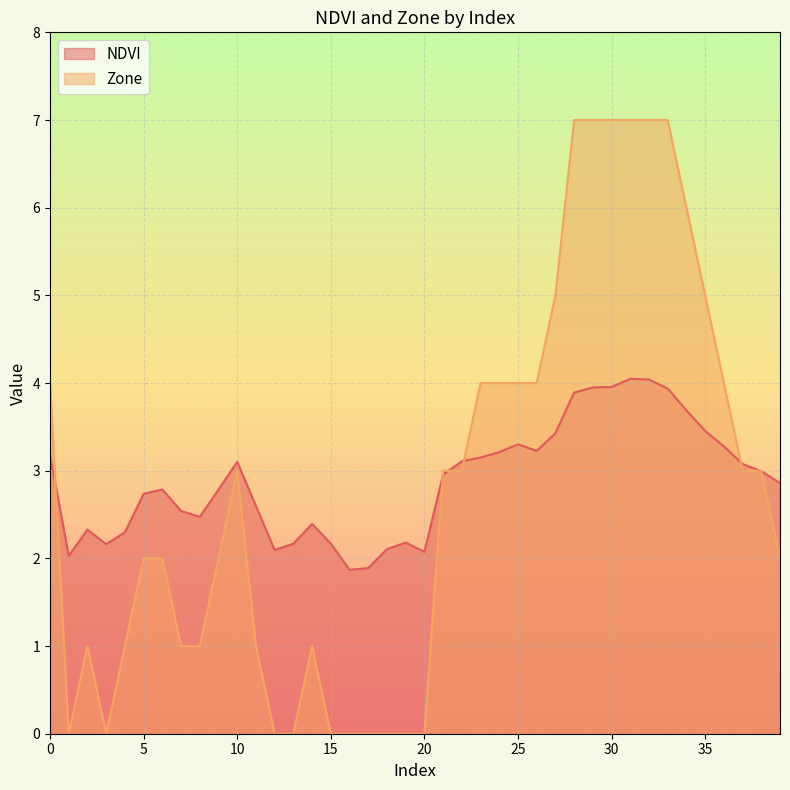

Where is Zone nearest to the value 3?

10